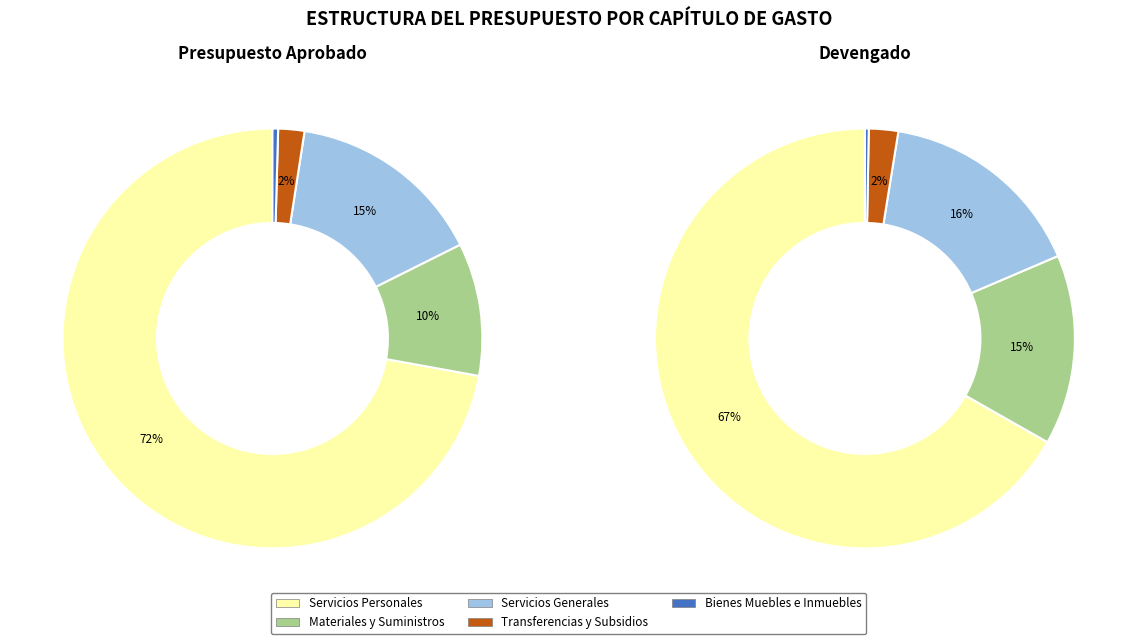

Is there a majority slice in this chart?

Yes